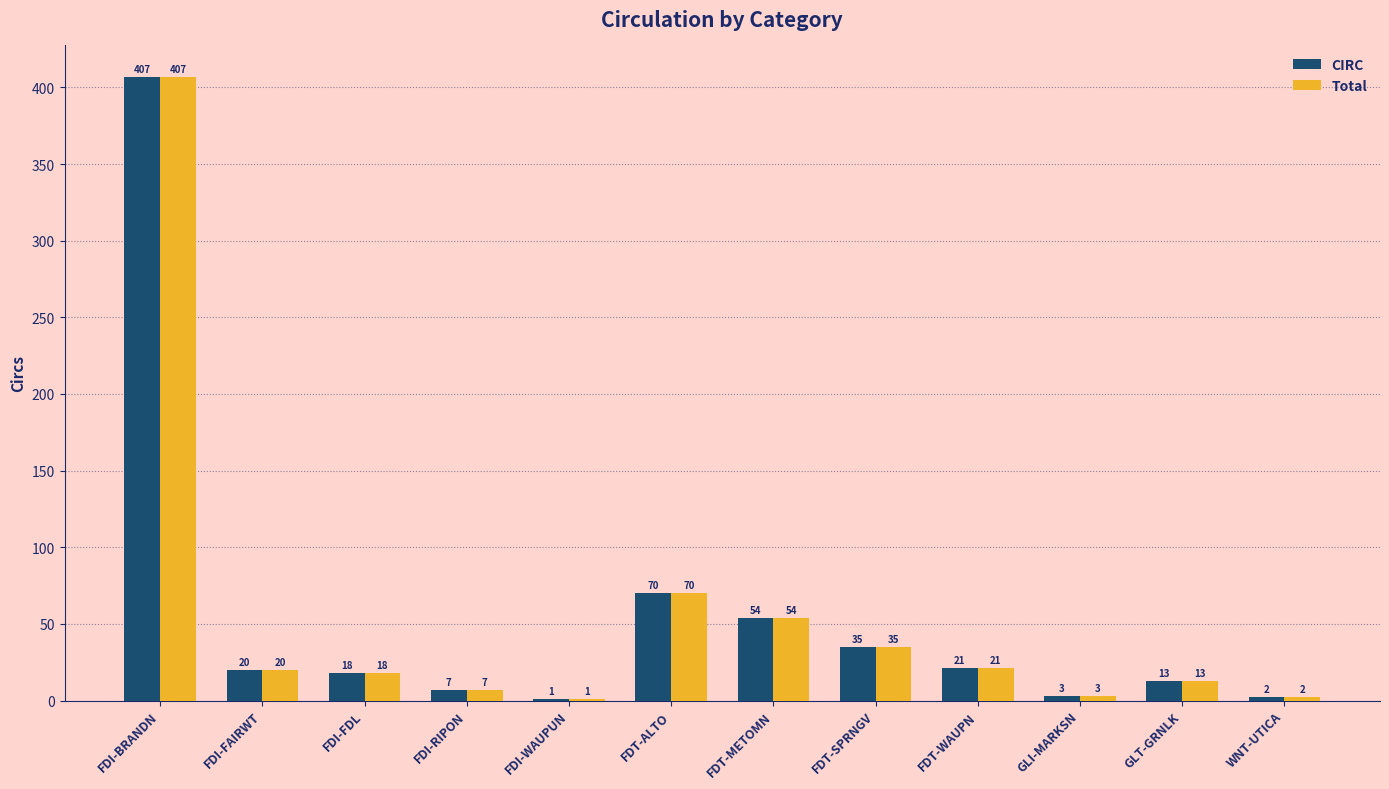

At which label does CIRC reach its peak?

FDI-BRANDN